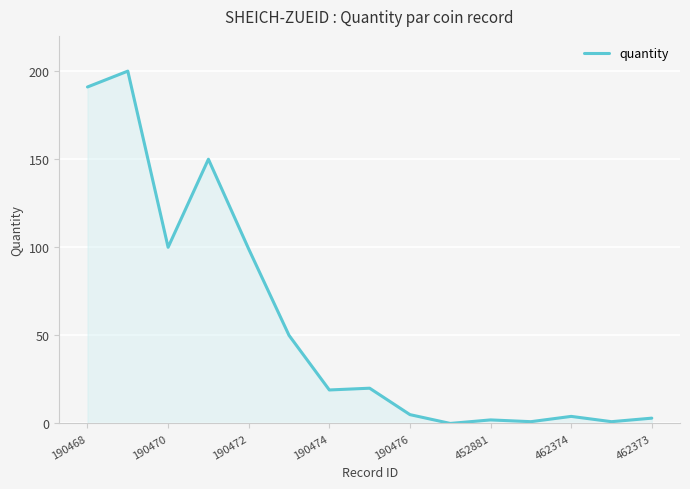

What is the maximum value shown in the chart?

200